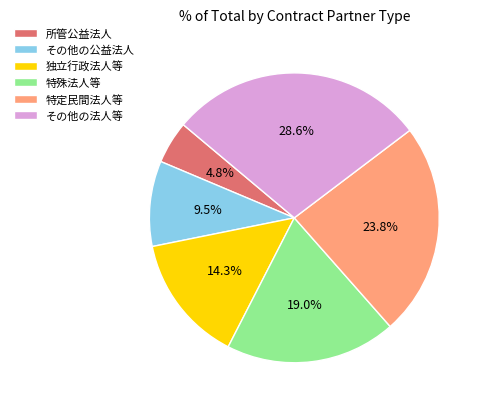

The 所管公益法人 slice represents 10% of the pie. True or false?

False